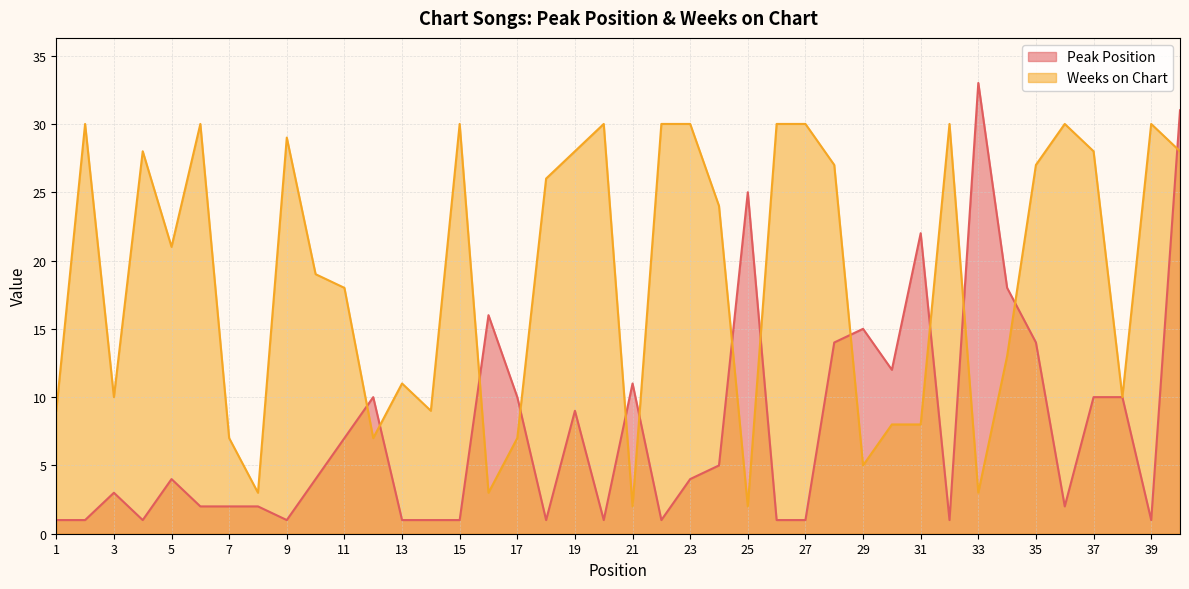

Count the number of data series in this chart.

2